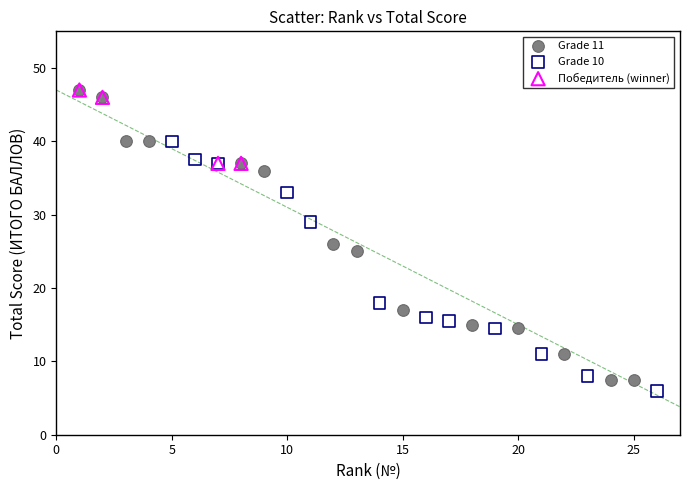

Which series has the largest Y range (max minus min)?

Grade 11